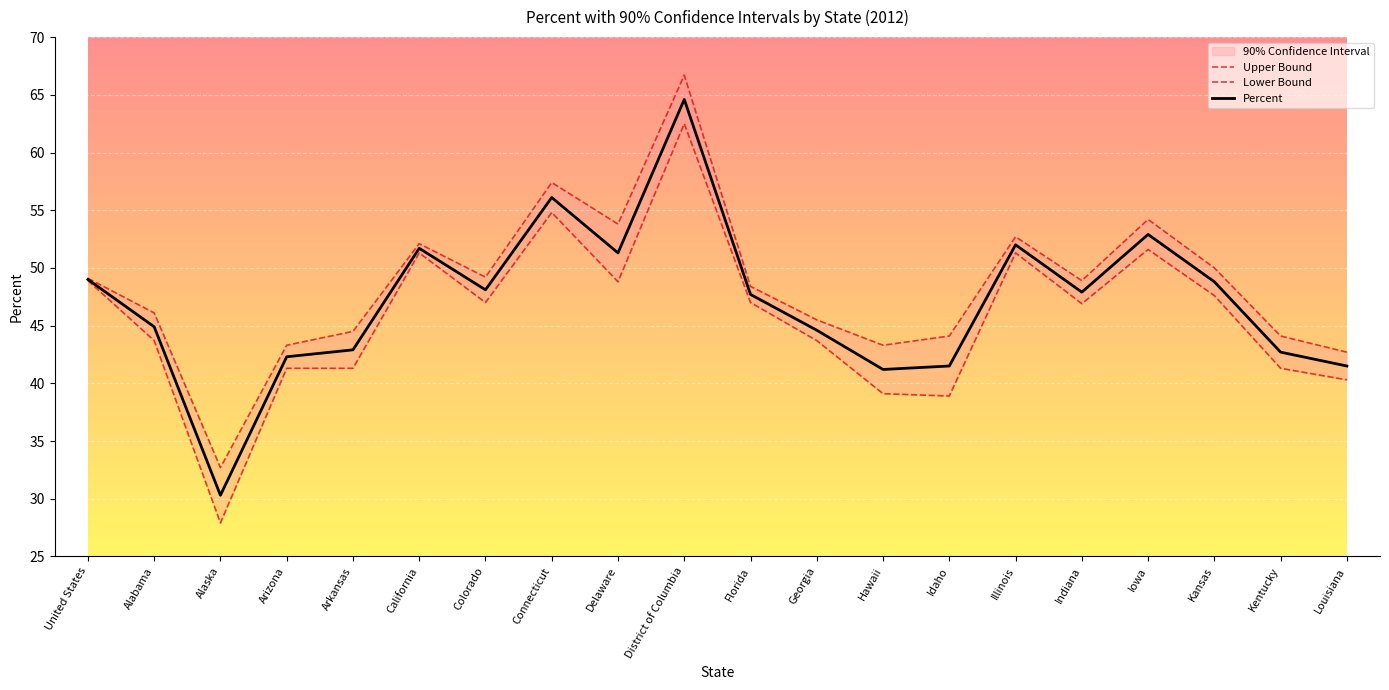

Is it true that Upper Bound equals 66.7 at District of Columbia?

True